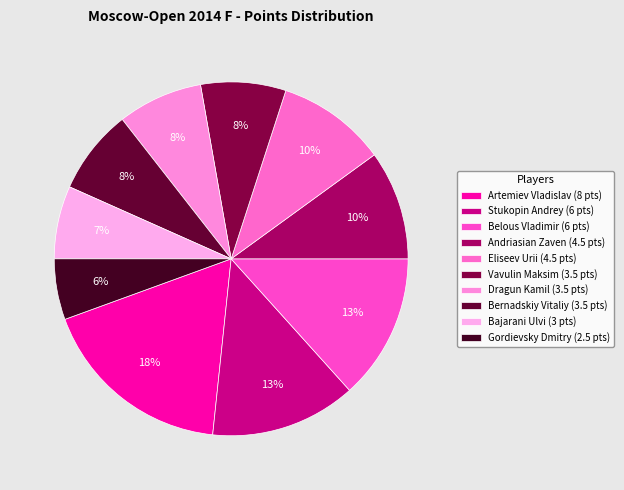

Which has a higher value, Stukopin Andrey or Bajarani Ulvi?

Stukopin Andrey